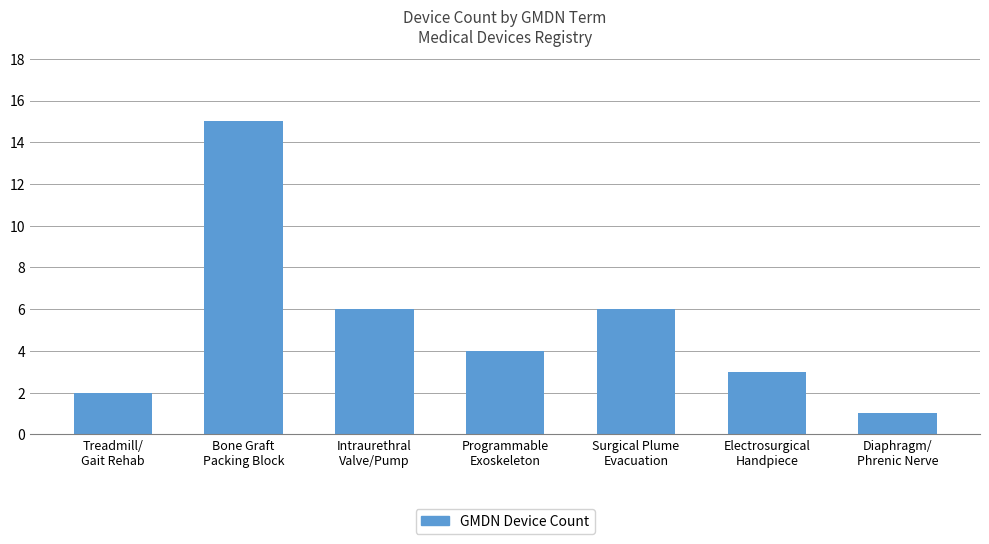

What is the greatest value displayed?

15